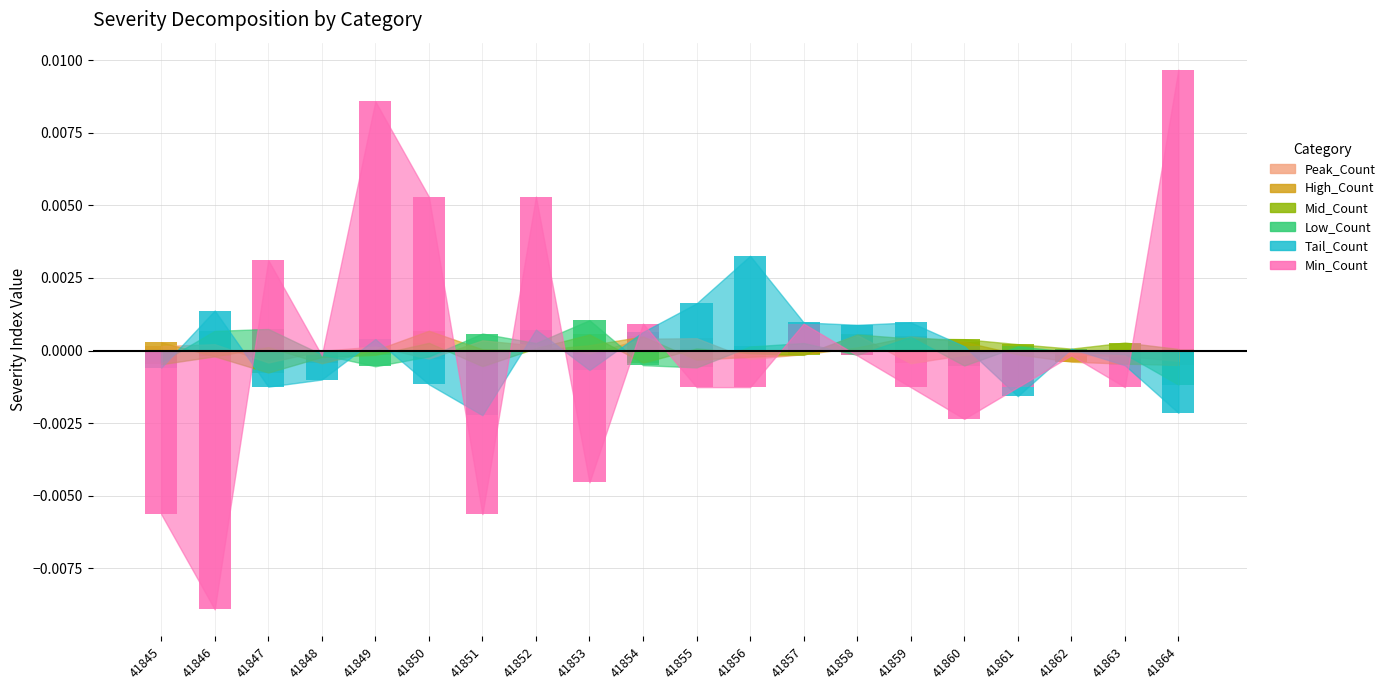

Reading right to left, what are all the values shown in this chart?

Peak_Count: 41864=0.0	41863=0.0	41862=0.0	41861=0.0	41860=0.0	41859=0.0	41858=0.0	41857=0.0	41856=0.0	41855=0.0	41854=0.0	41853=0.0	41852=0.0	41851=0.0	41850=0.0	41849=0.0	41848=0.0	41847=0.0	41846=0.0	41845=0.0
High_Count: 41864=0.0	41863=0.0	41862=0.0	41861=0.0	41860=0.0	41859=0.0	41858=0.0	41857=0.0	41856=0.0	41855=0.0	41854=0.0	41853=0.0	41852=0.0	41851=0.0	41850=0.0	41849=0.0	41848=0.0	41847=0.0	41846=0.0	41845=0.0
Mid_Count: 41864=0.0	41863=0.0	41862=0.0	41861=0.0	41860=0.0	41859=0.0	41858=0.0	41857=0.0	41856=0.0	41855=0.0	41854=0.0	41853=0.0	41852=0.0	41851=0.0	41850=0.0	41849=0.0	41848=0.0	41847=0.0	41846=0.0	41845=0.0
Low_Count: 41864=0.0	41863=0.0	41862=0.0	41861=0.0	41860=0.0	41859=0.0	41858=0.0	41857=0.0	41856=0.0	41855=0.0	41854=0.0	41853=0.0	41852=0.0	41851=0.0	41850=0.0	41849=0.0	41848=0.0	41847=0.0	41846=0.0	41845=0.0
Tail_Count: 41864=0.0	41863=0.0	41862=0.0	41861=0.0	41860=0.0	41859=0.0	41858=0.0	41857=0.0	41856=0.0	41855=0.0	41854=0.0	41853=0.0	41852=0.0	41851=0.0	41850=0.0	41849=0.0	41848=0.0	41847=0.0	41846=0.0	41845=0.0
Min_Count: 41864=0.0	41863=0.0	41862=0.0	41861=0.0	41860=0.0	41859=0.0	41858=0.0	41857=0.0	41856=0.0	41855=0.0	41854=0.0	41853=0.0	41852=0.0	41851=0.0	41850=0.0	41849=0.0	41848=0.0	41847=0.0	41846=0.0	41845=0.0